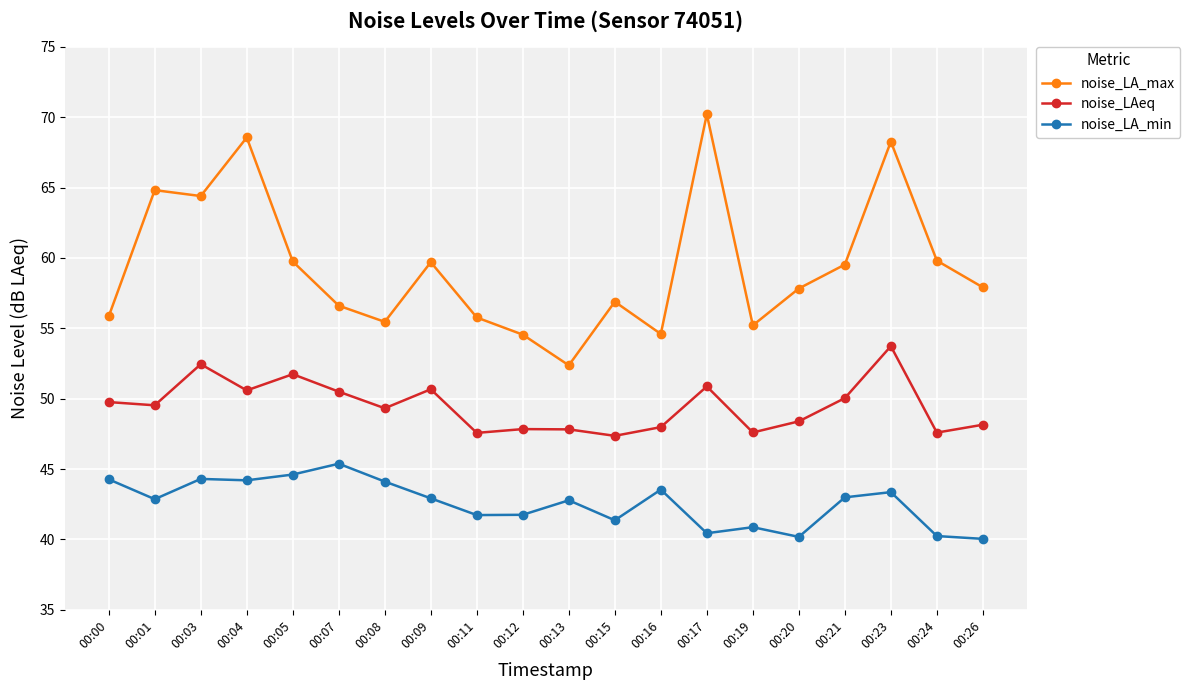

What is the value of the noise_LA_min point at the 9th from the left?

41.7